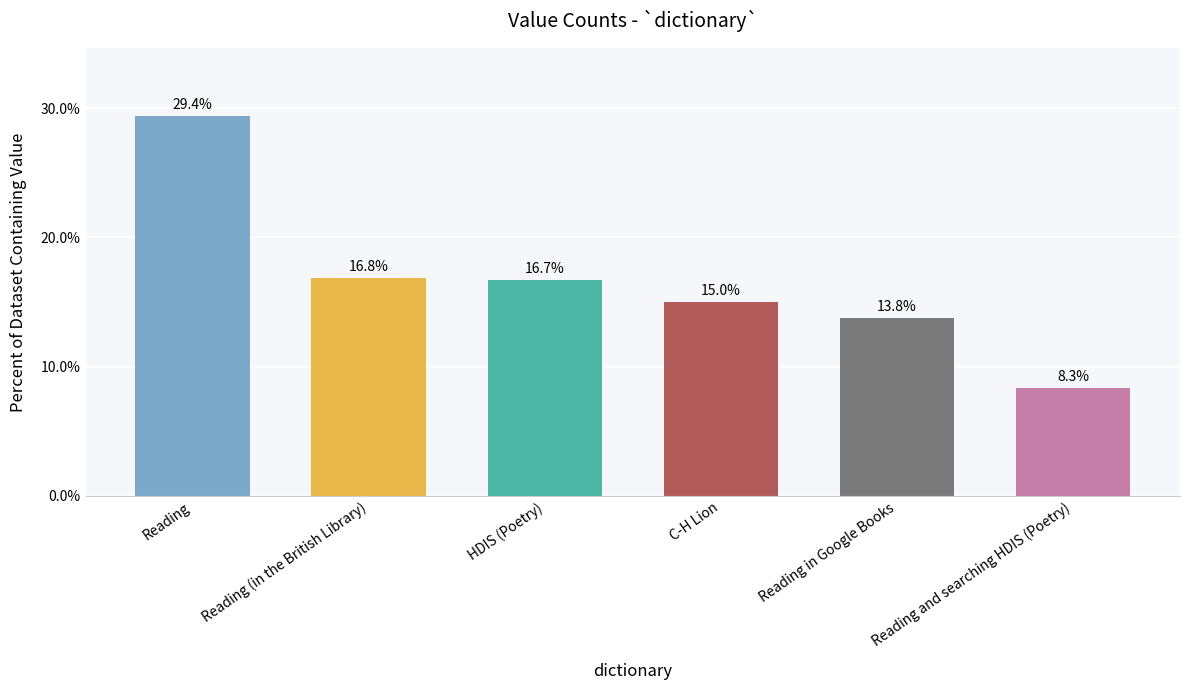

Reading left to right, transcribe all the data shown in this chart.

Reading=29.4	Reading (in the British Library)=16.8	HDIS (Poetry)=16.7	C-H Lion=15.0	Reading in Google Books=13.8	Reading and searching HDIS (Poetry)=8.3